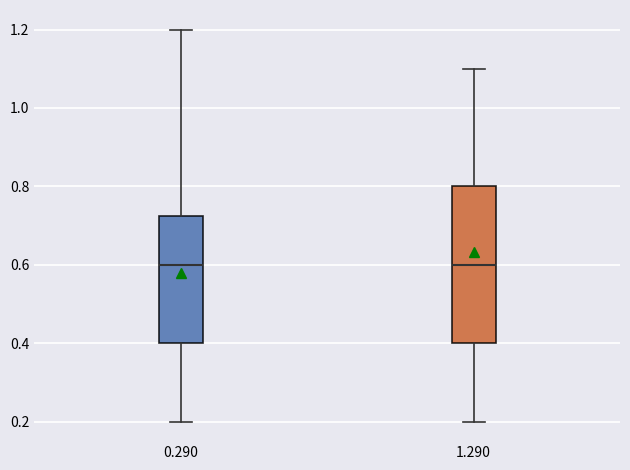

Reading left to right, read every box against the y-axis: the position of its median line, the range the box covers, and the ends of its whiskers. The values are not printed on the chart, so give them approximately, as read against the axis.

0.290: median 0.60, box 0.40 to 0.72, whiskers 0.20 to 1.20
1.290: median 0.60, box 0.40 to 0.80, whiskers 0.20 to 1.10